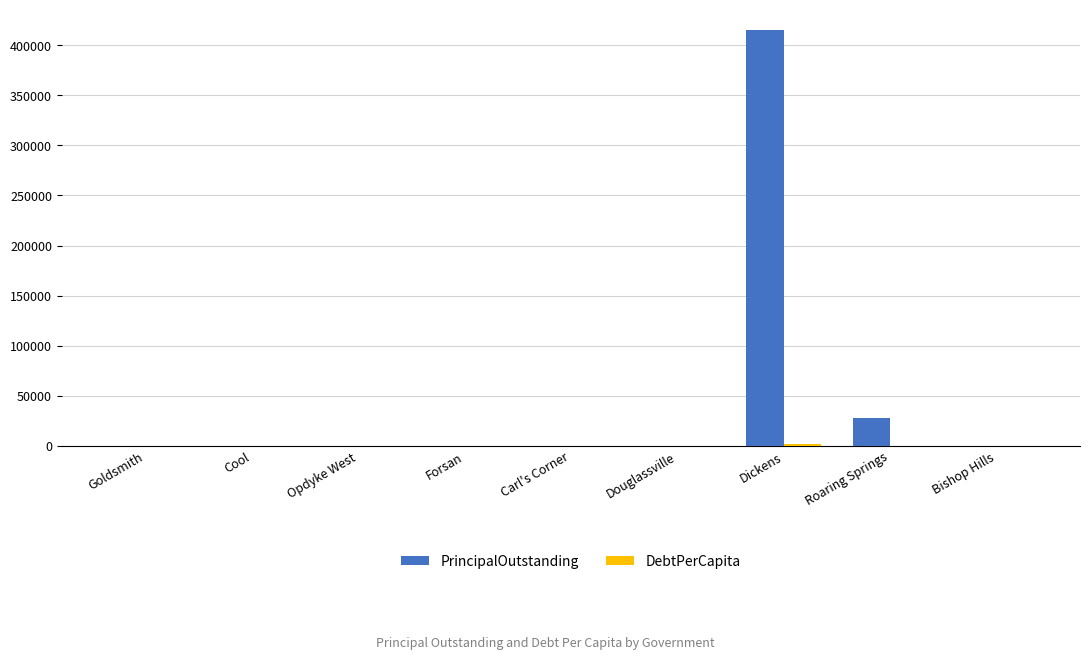

Which series has the largest total across all categories?

PrincipalOutstanding